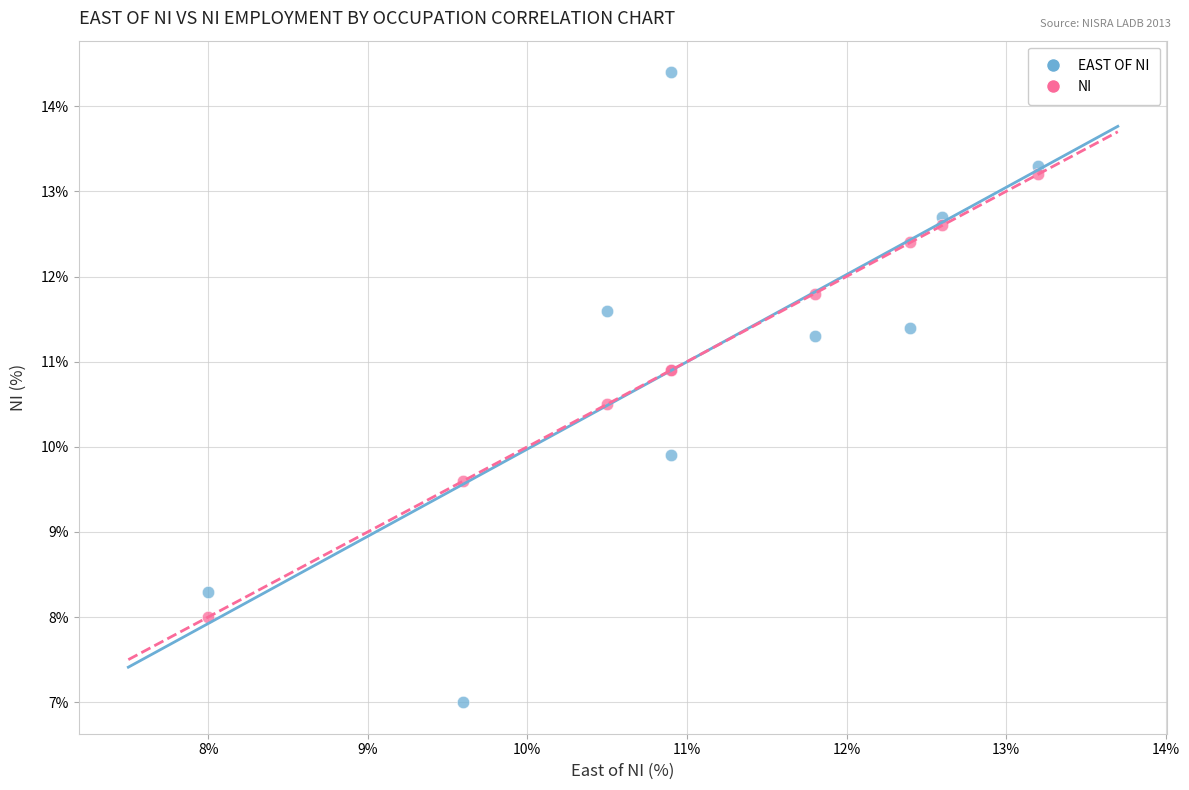

Across all series, what Y value is closest to 10?

9.9